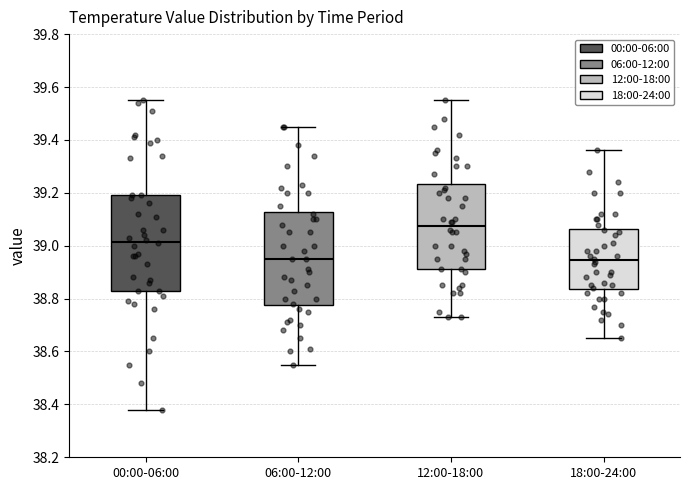

Reading left to right, read every box against the y-axis: the position of its median line, the range the box covers, and the ends of its whiskers. The values are not printed on the chart, so give them approximately, as read against the axis.

00:00-06:00: median 39.02, box 38.84 to 39.20, whiskers 38.38 to 39.56
06:00-12:00: median 38.96, box 38.78 to 39.12, whiskers 38.56 to 39.46
12:00-18:00: median 39.08, box 38.92 to 39.24, whiskers 38.74 to 39.56
18:00-24:00: median 38.94, box 38.84 to 39.06, whiskers 38.66 to 39.36